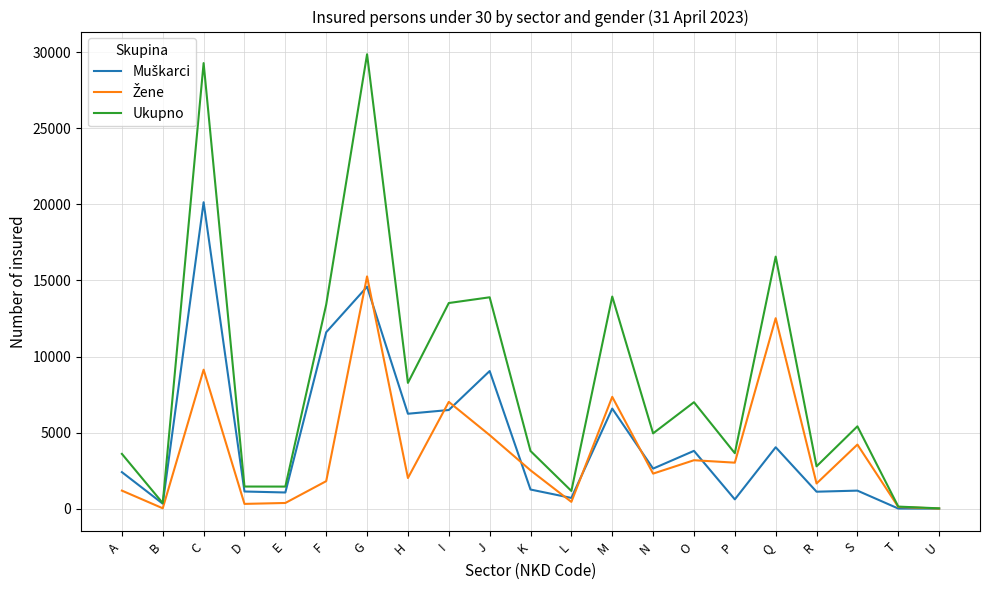

Which series has the largest total across all categories?

Ukupno